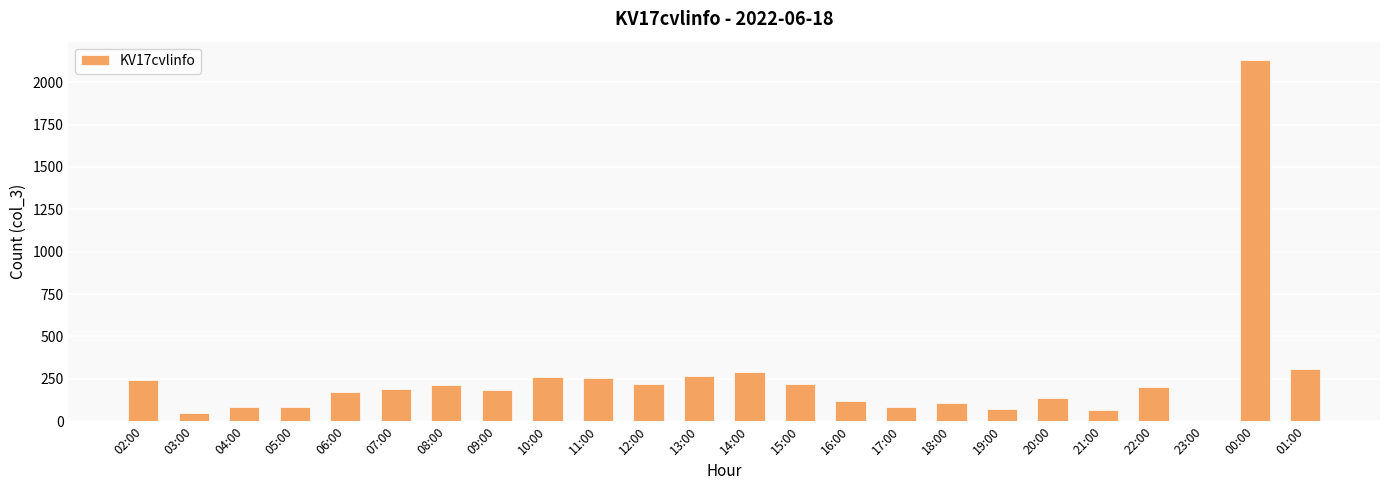

Is it true that the value at 11:00 is 253?

True